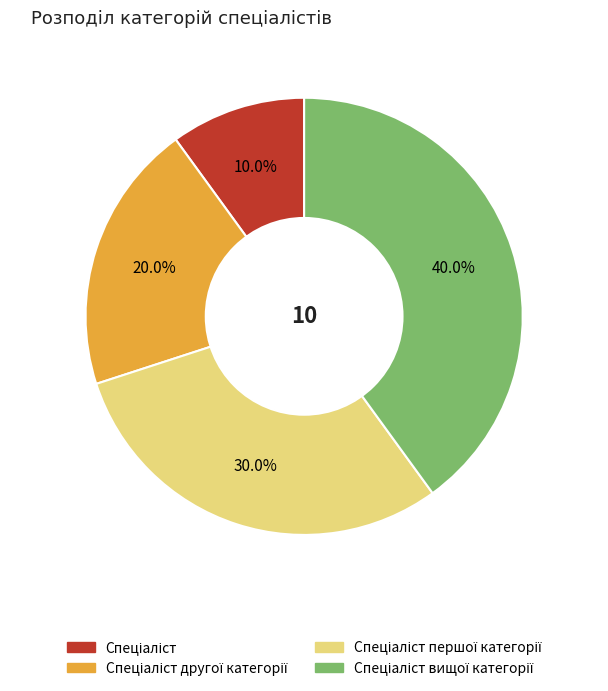

Is there a majority slice in this chart?

No